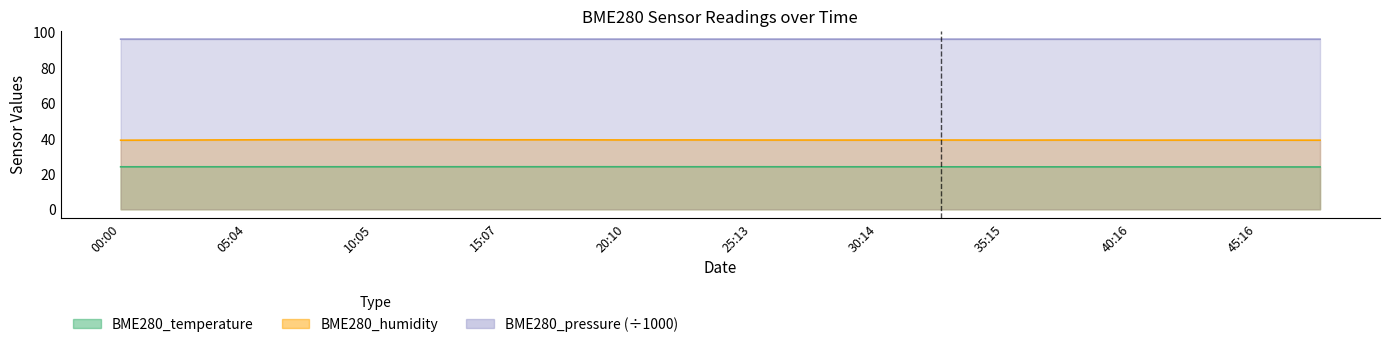

True or false: BME280_temperature and BME280_humidity intersect in this chart.

False